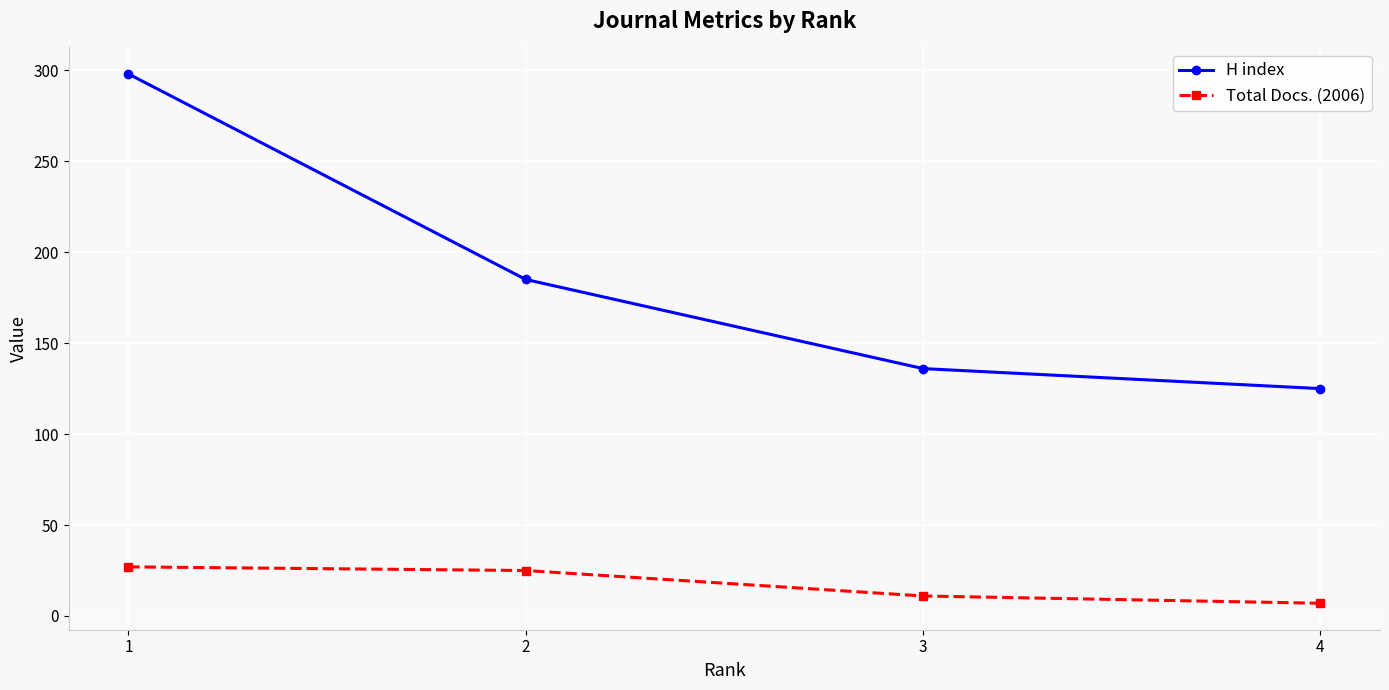

What is the average value of the H index series?

186